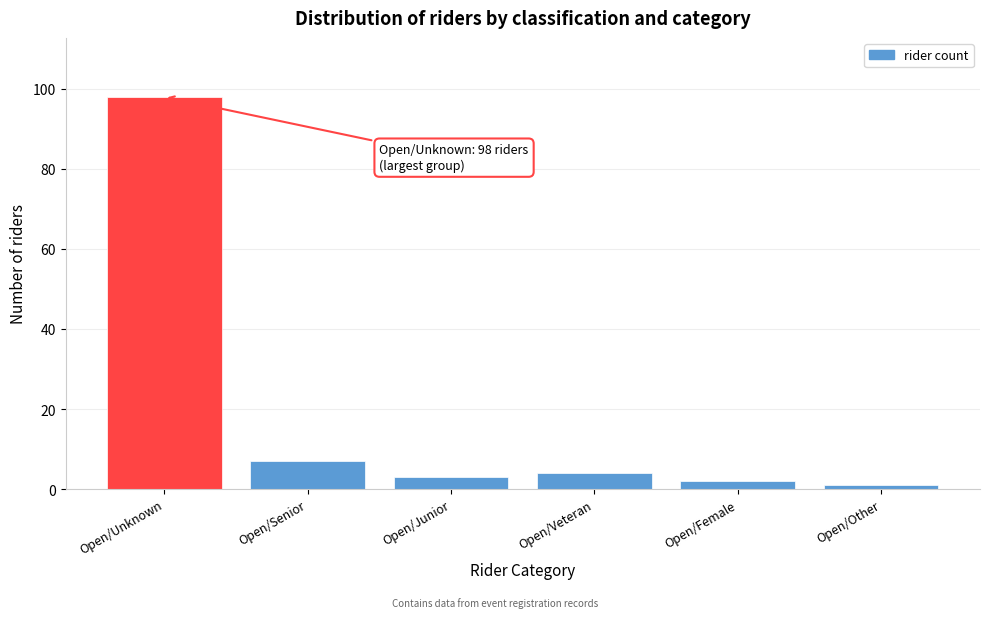

Reading left to right, extract all data points from this chart.

Open/Unknown=98	Open/Senior=7	Open/Junior=3	Open/Veteran=4	Open/Female=2	Open/Other=1